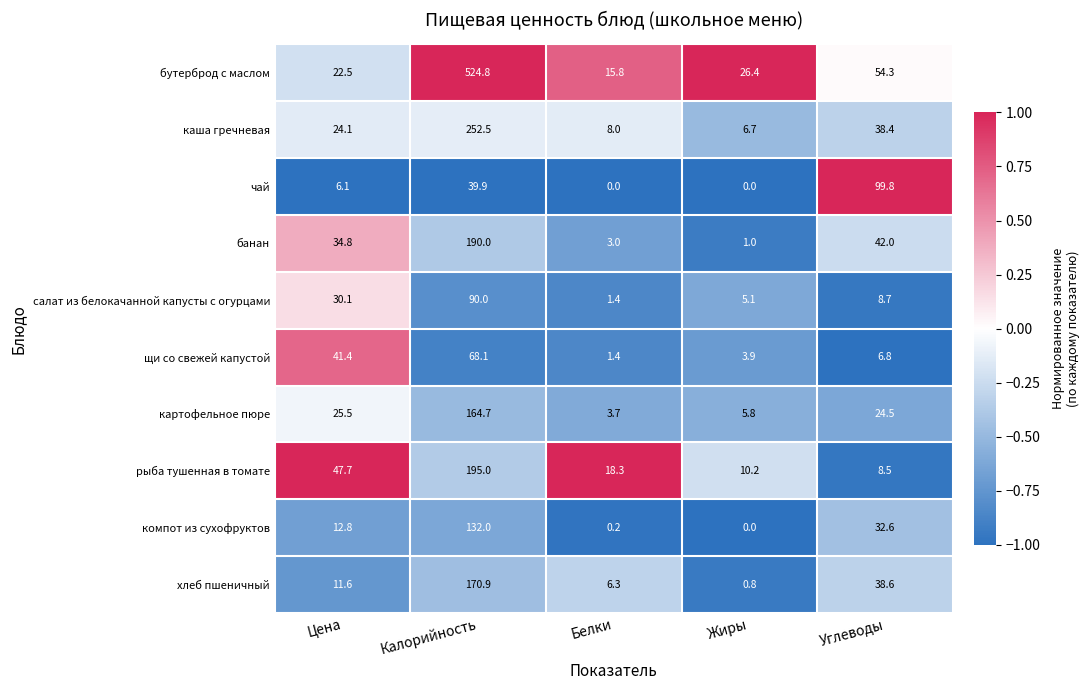

What is the sum of the компот из сухофруктов values at Калорийность and Углеводы?

164.6